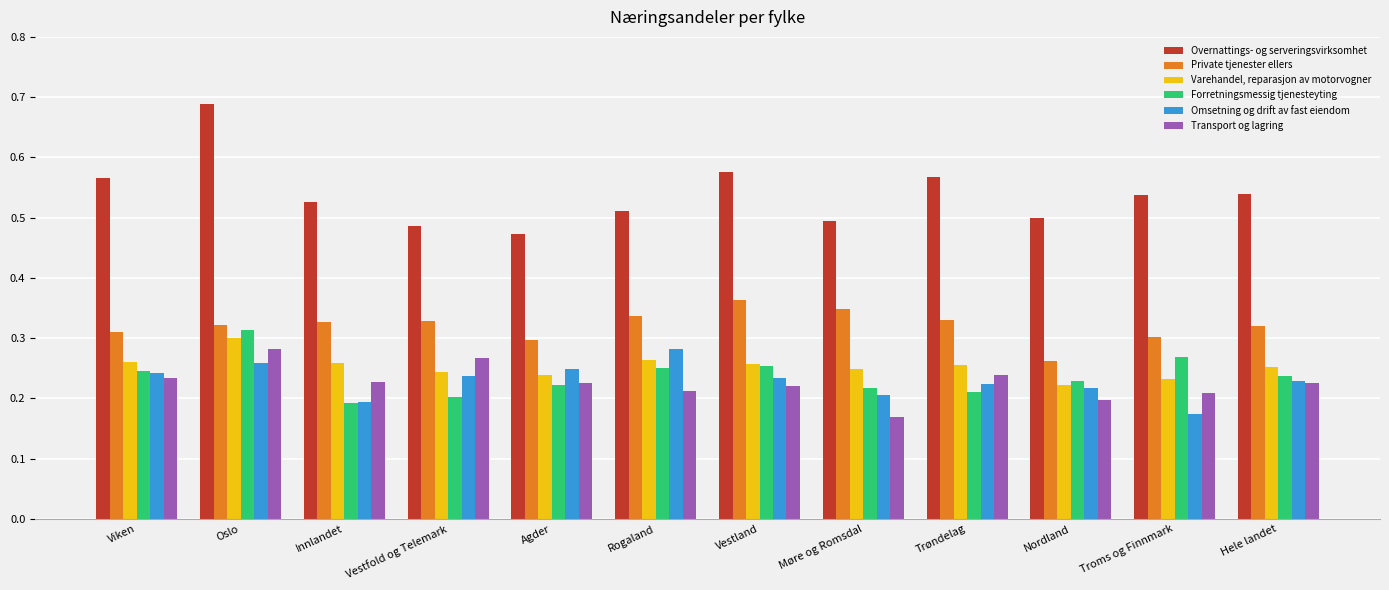

Is it true that Private tjenester ellers equals 0.3 at Vestfold og Telemark?

True